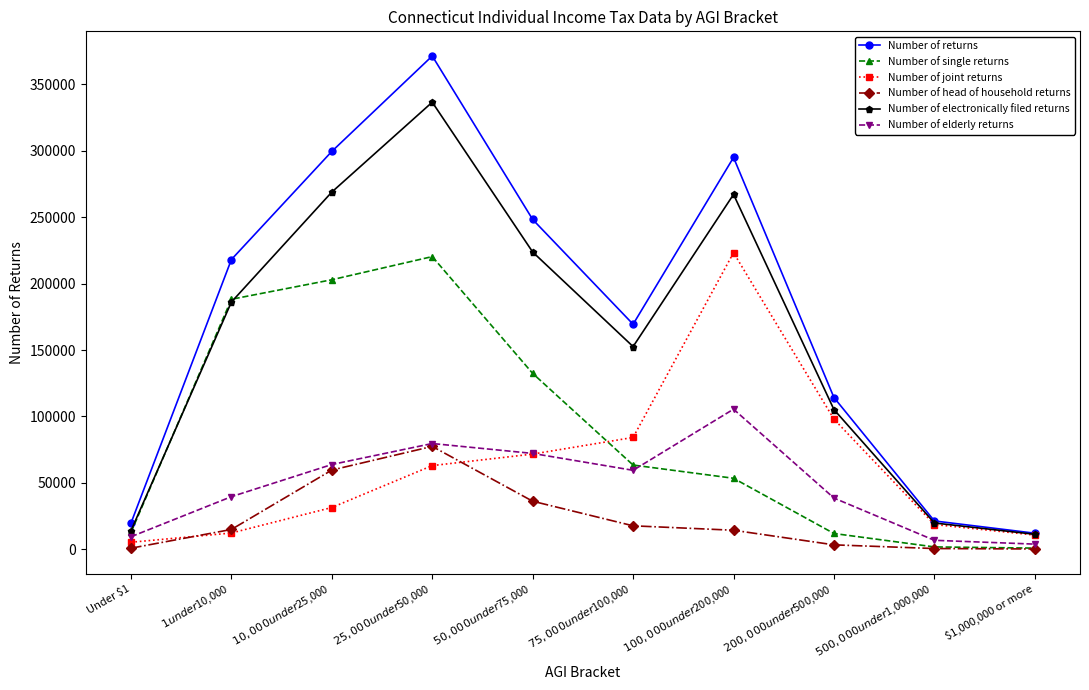

What is the sum of all Number of returns values?

1768700